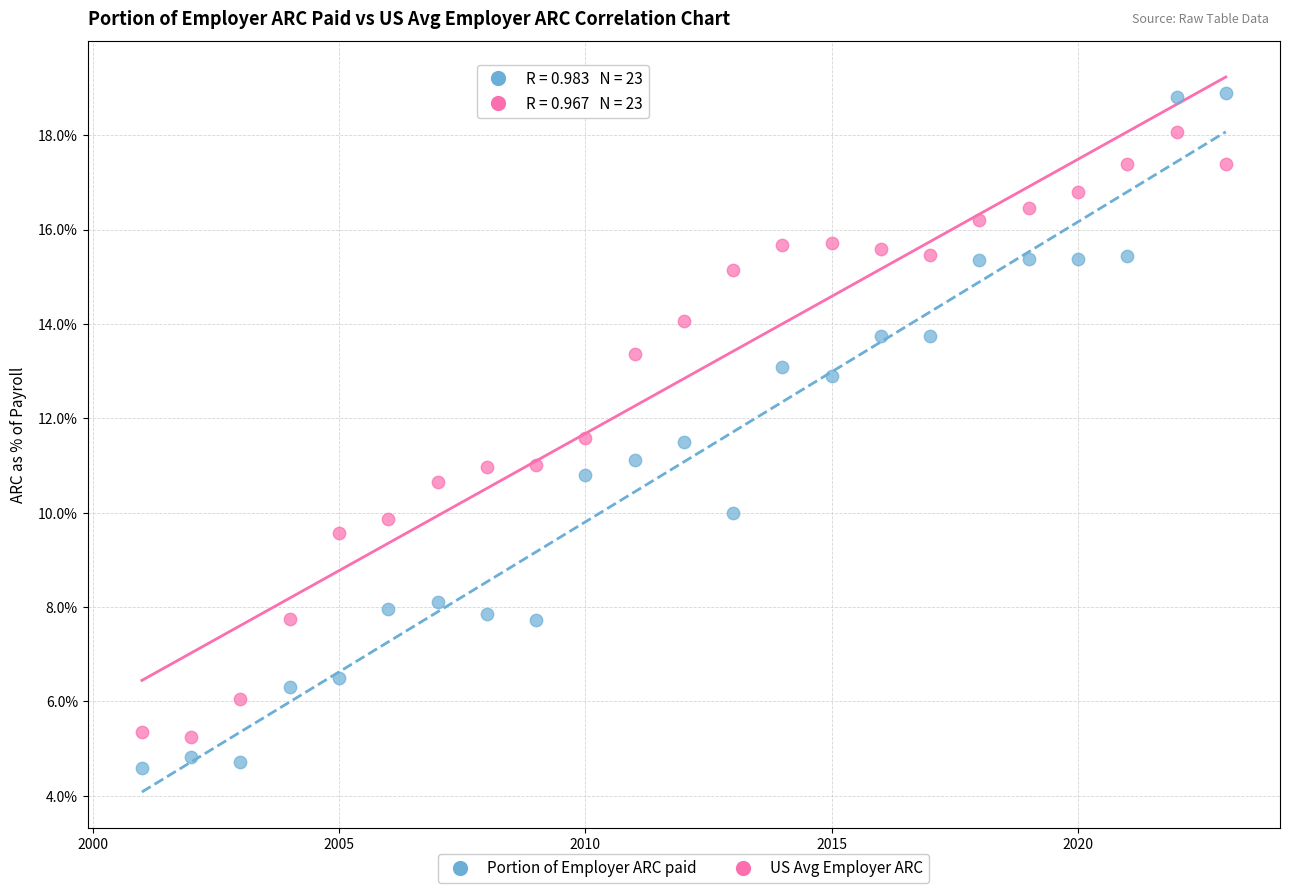

Which series has the widest spread of Y values?

Portion of Employer ARC paid